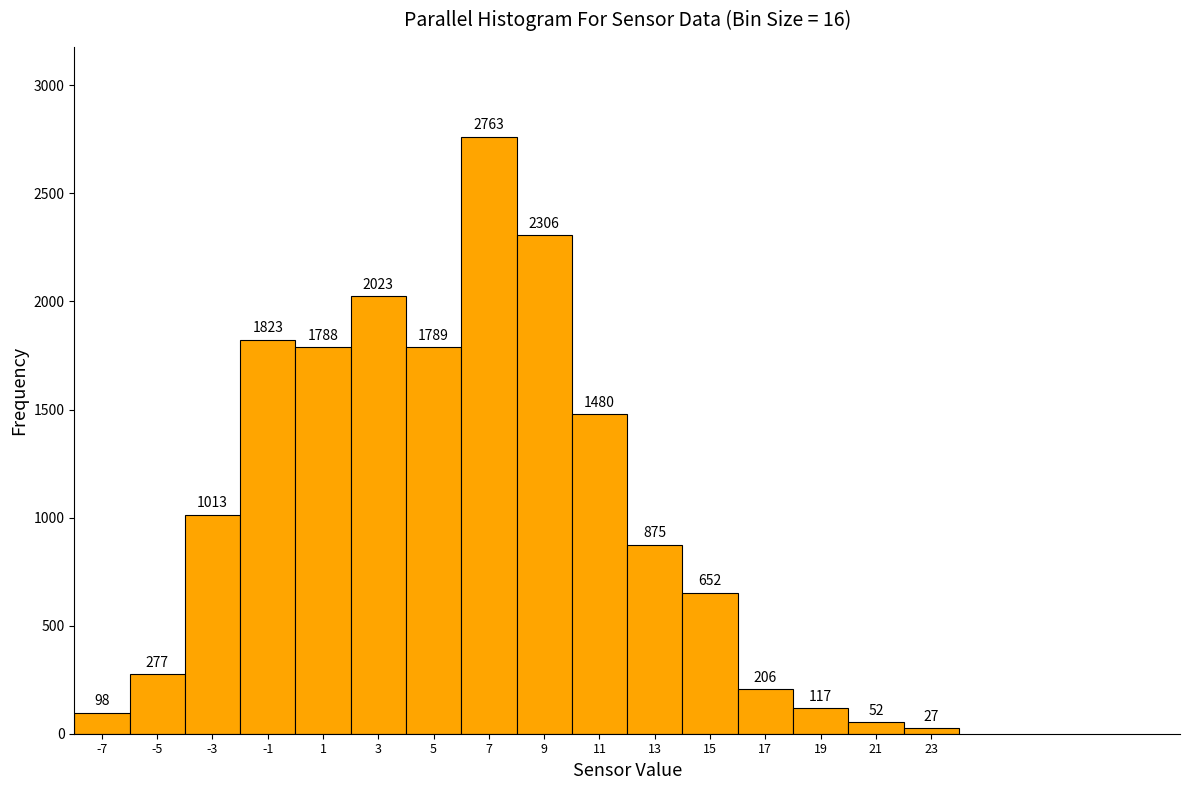

Reading right to left, extract all data points from this chart.

23=27	21=52	19=117	17=206	15=652	13=875	11=1480	9=2306	7=2763	5=1789	3=2023	1=1788	-1=1823	-3=1013	-5=277	-7=98